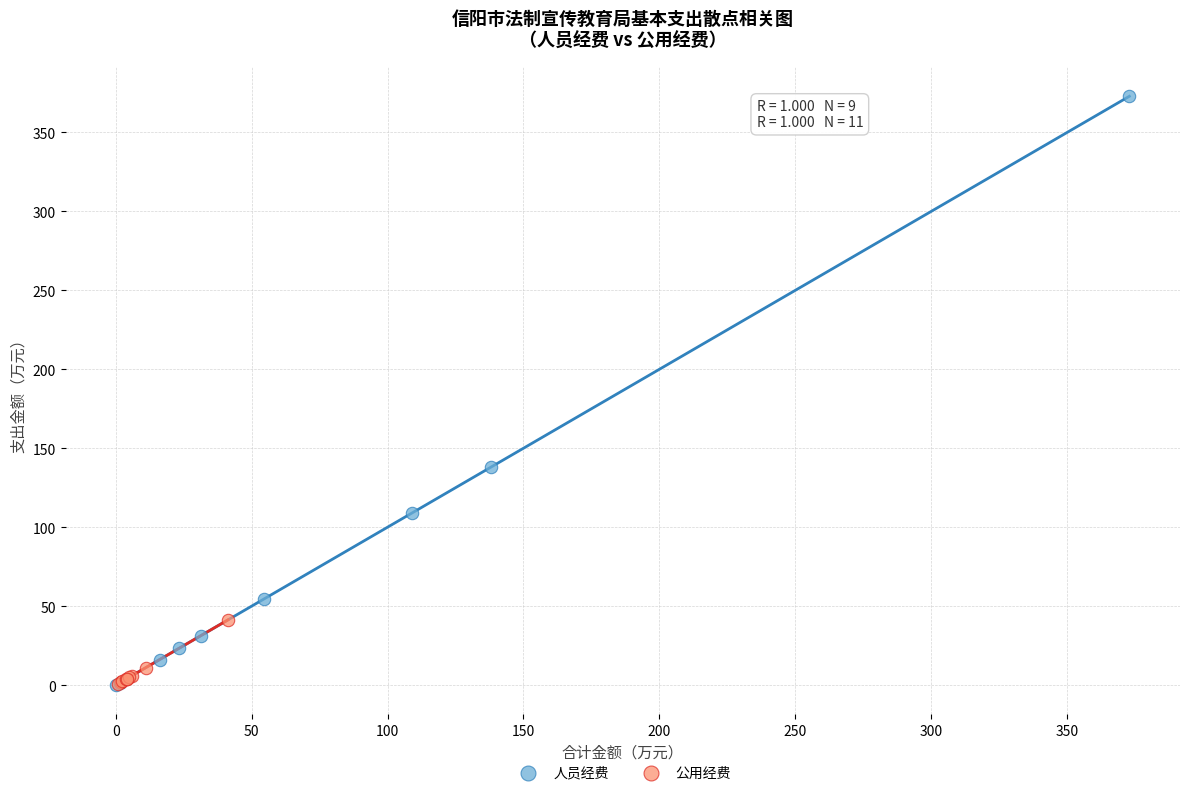

Which series contains the highest Y value?

人员经费